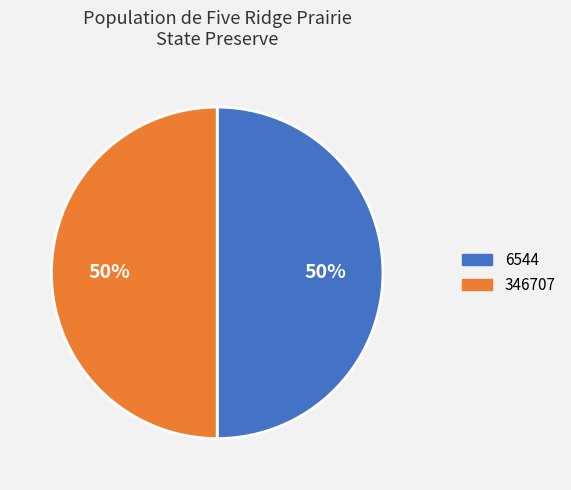

Do 346707 and 6544 together represent more than half of the pie?

Yes